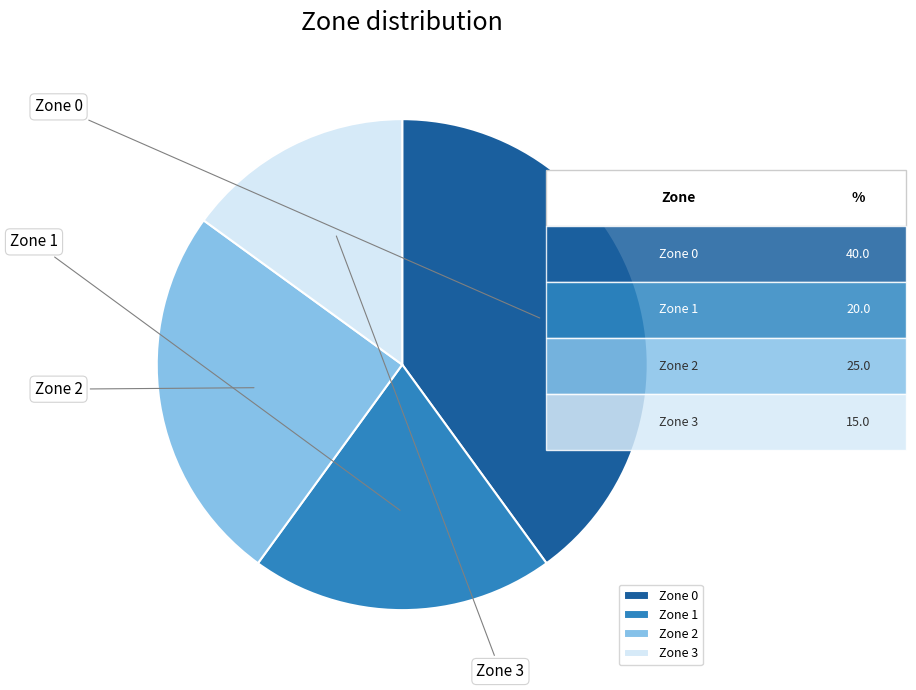

Rank the categories by value from lowest to highest.

Zone 3, Zone 1, Zone 2, Zone 0